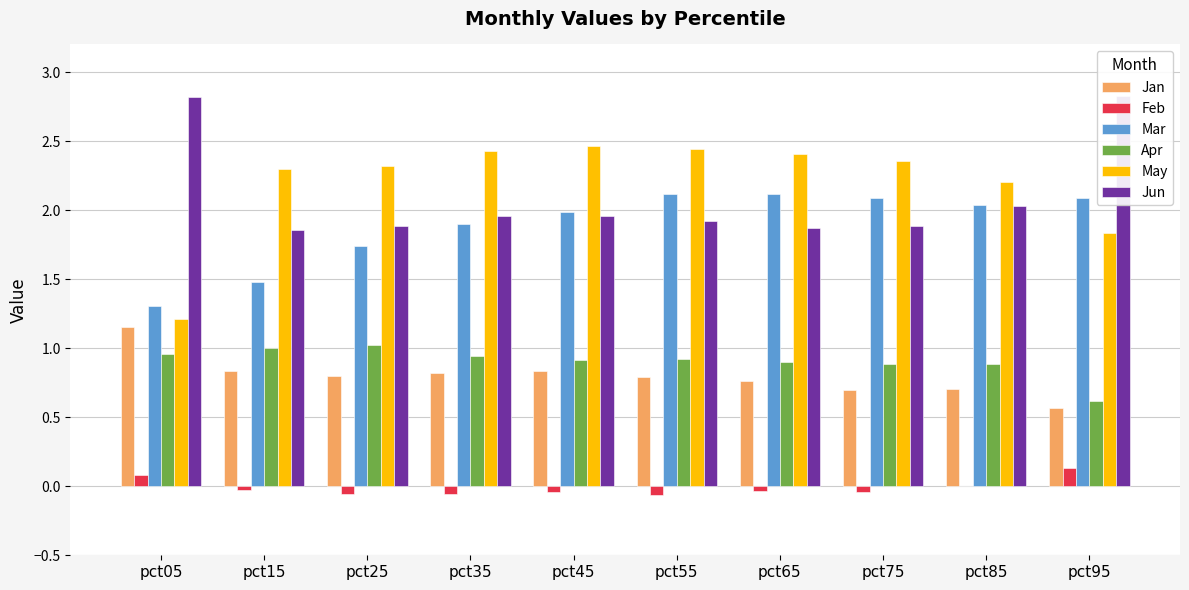

What is the sum of the Mar values at pct05 and pct35?

3.2